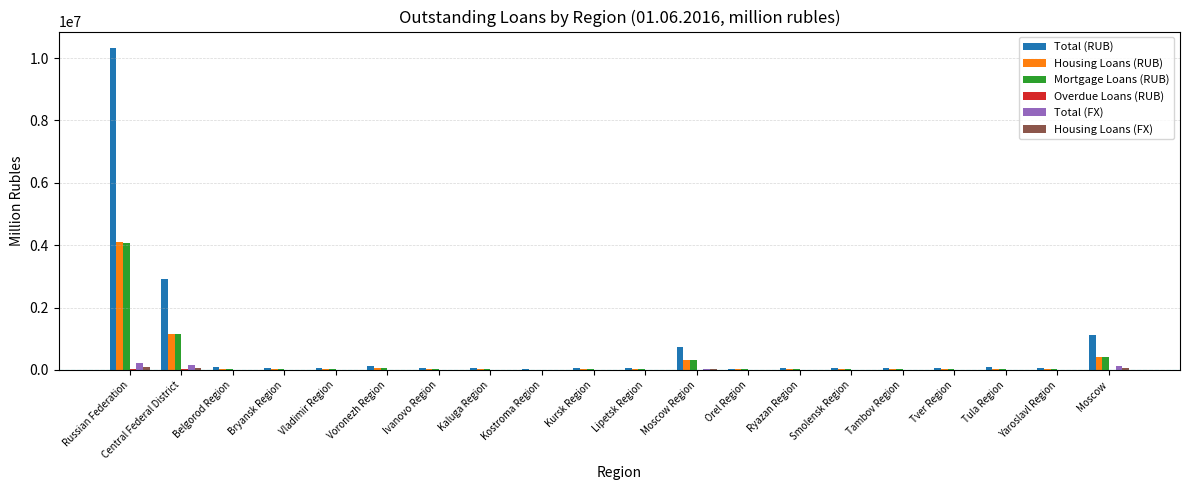

What is the total value across all series at Ivanovo Region?

88981